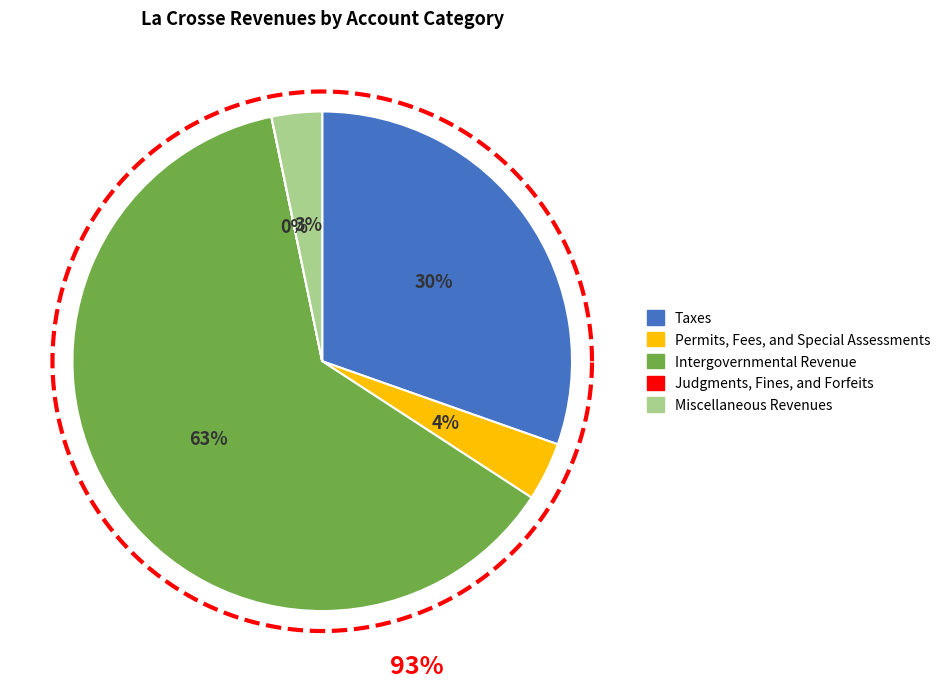

Is Intergovernmental Revenue the majority of the pie?

Yes